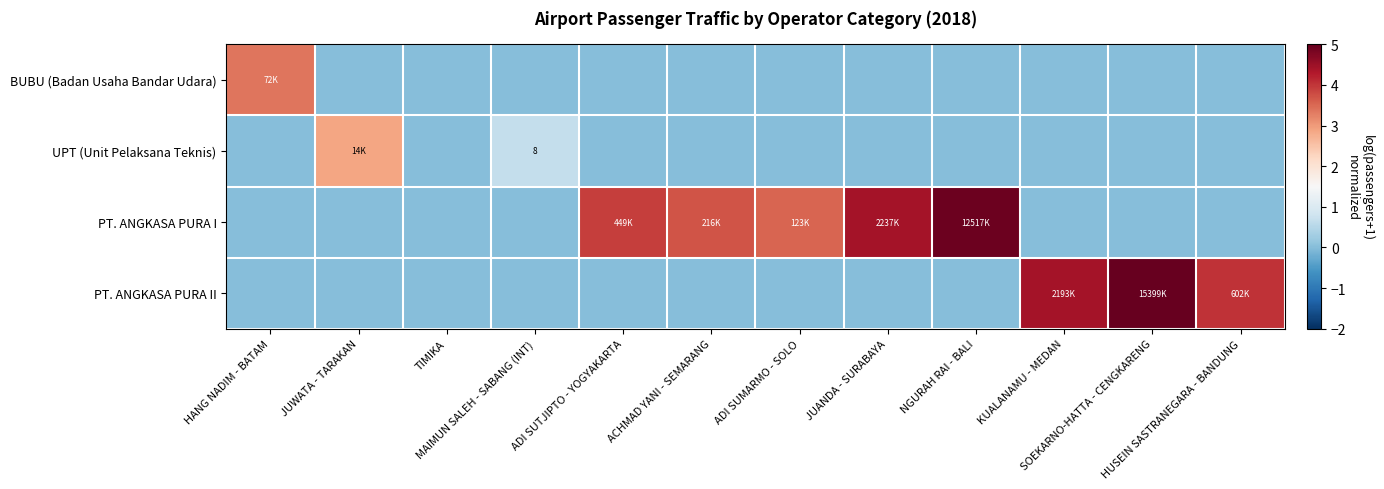

Rank the series by their maximum value, from highest to lowest.

PT. ANGKASA PURA II, PT. ANGKASA PURA I, BUBU (Badan Usaha Bandar Udara), UPT (Unit Pelaksana Teknis)